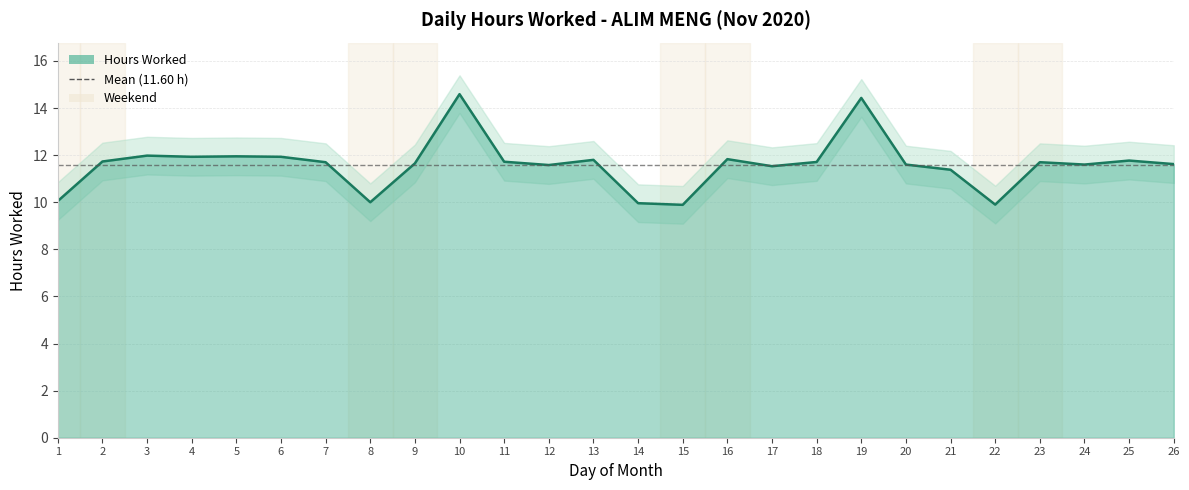

True or false: the data shows 14.4 at 19.

True